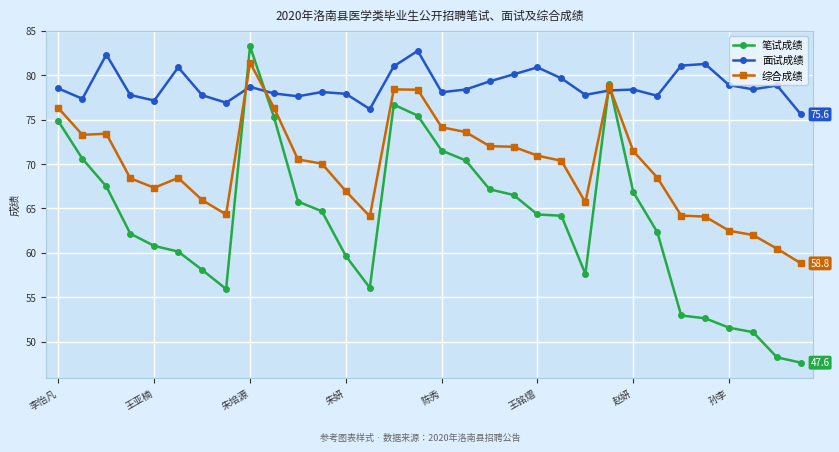

What is the value of the 面试成绩 point at the 25th from the left?

78.4